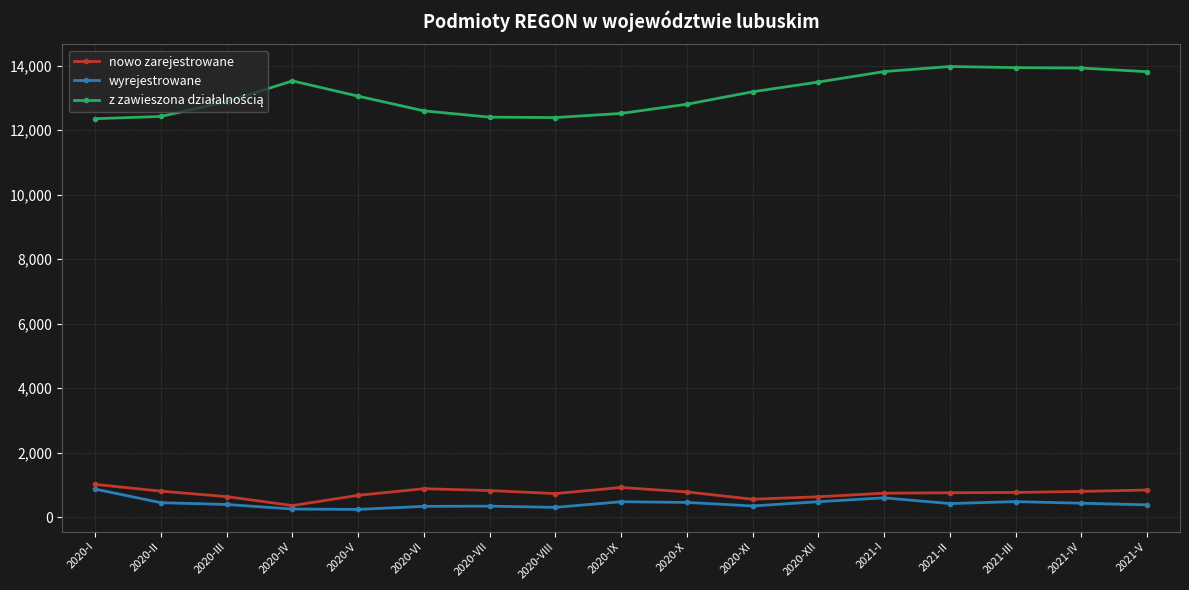

What is the difference between the wyrejestrowane values at 2020-V and 2020-IV?

12